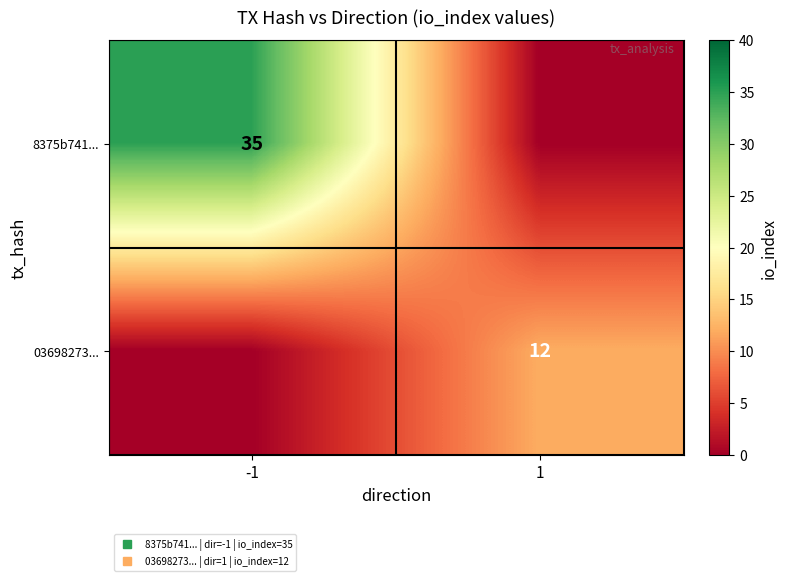

At how many categories does at least one series exceed 9?

2